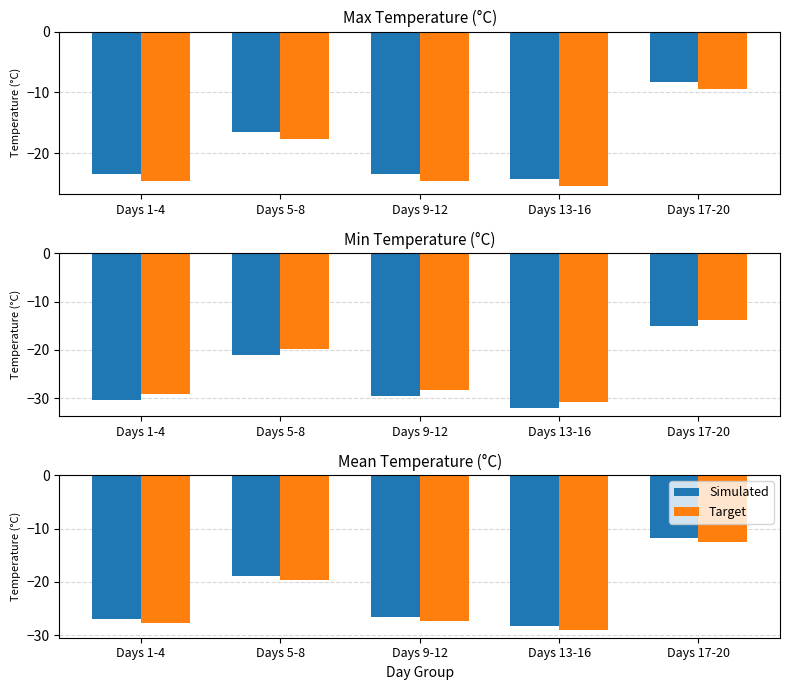

Which series has the widest spread of values?

Simulated